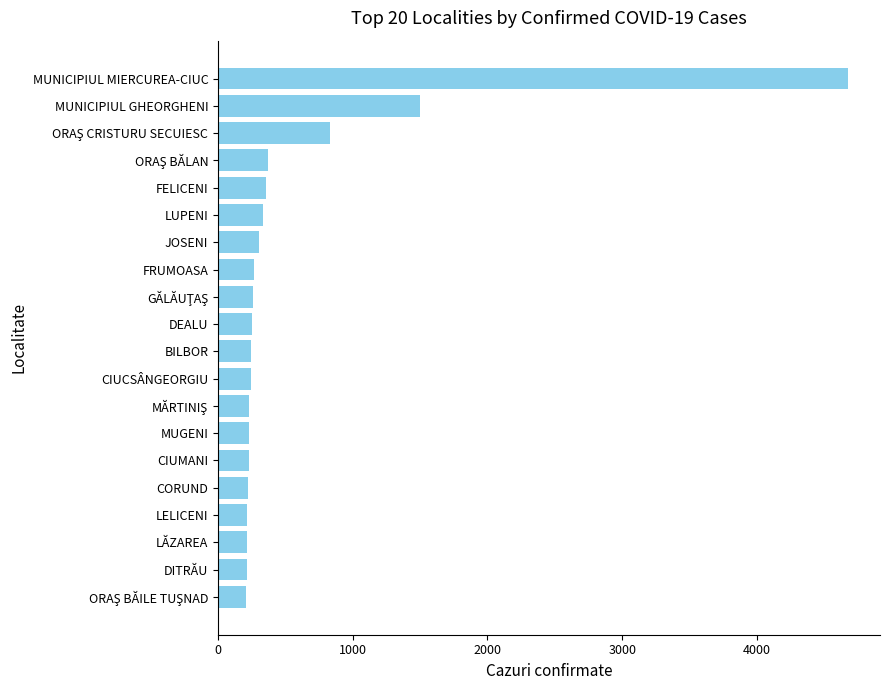

The chart shows a value of 144 at FELICENI. True or false?

False